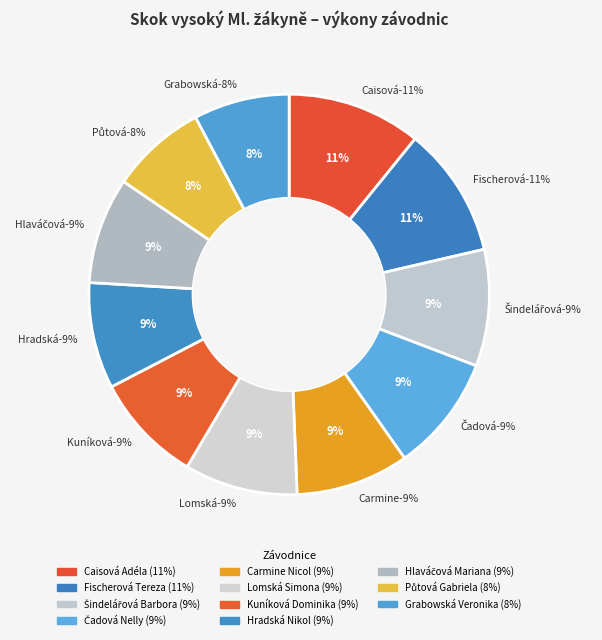

How much of the chart is everything except Grabowská Veronika?

92.3%